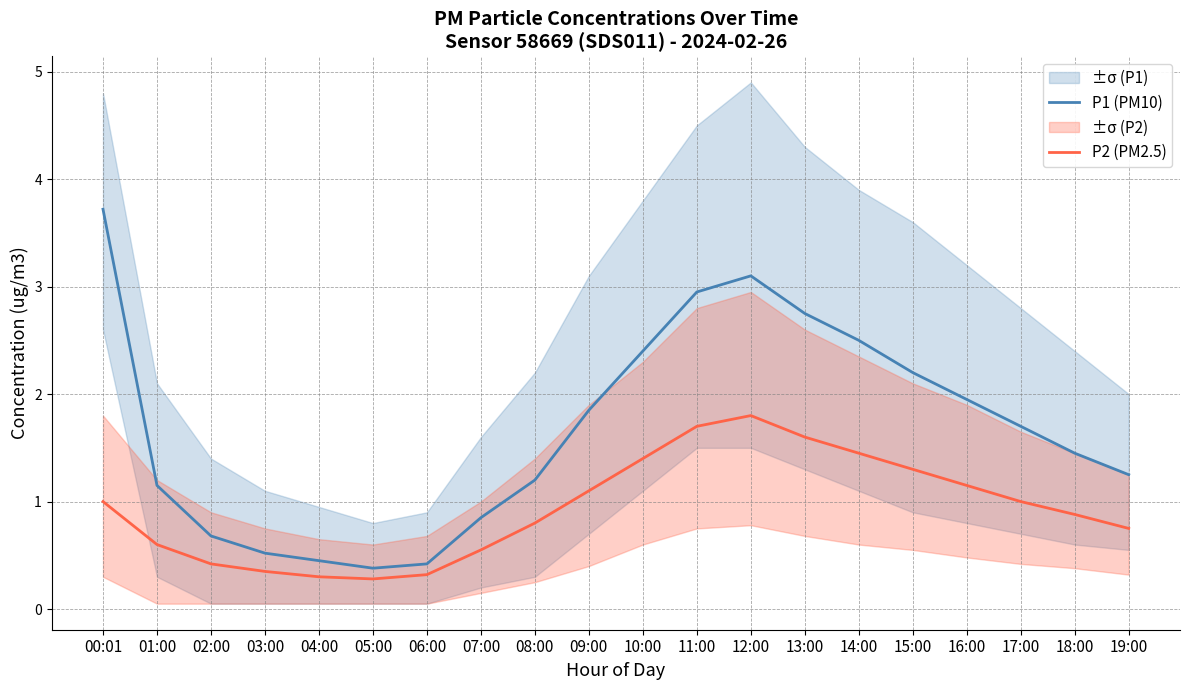

True or false: P1 (PM10) and P2 (PM2.5) cross at least once.

False